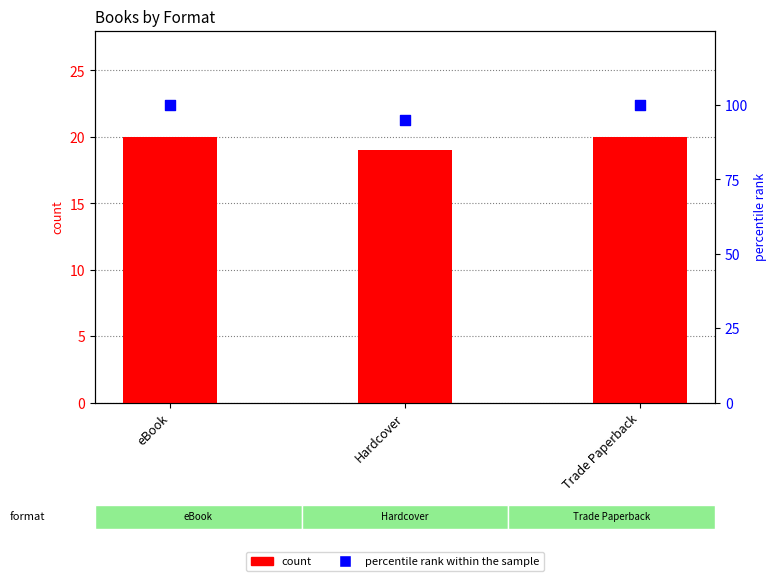

Which series has the largest total across all categories?

percentile rank